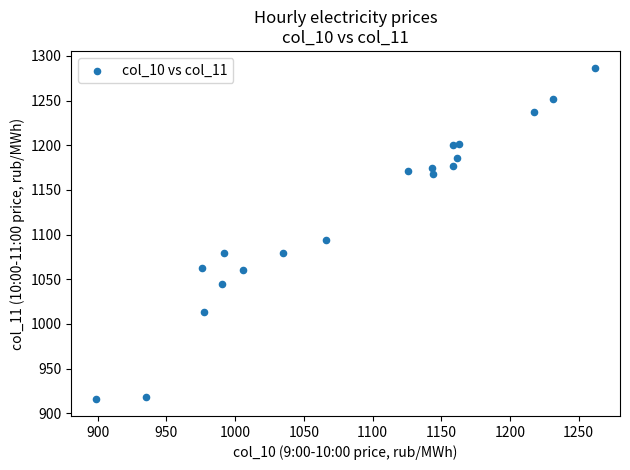

What Y value in the scatter plot is closest to 1101?

1093.7